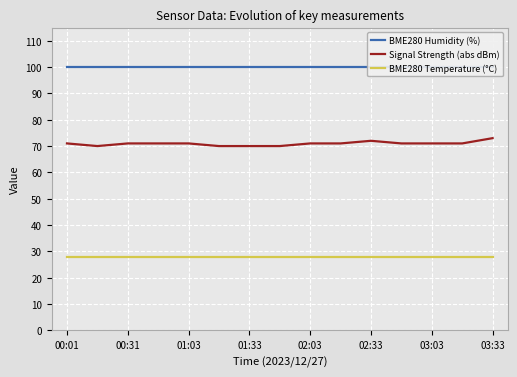

Which series has the largest total across all categories?

BME280 Humidity (%)